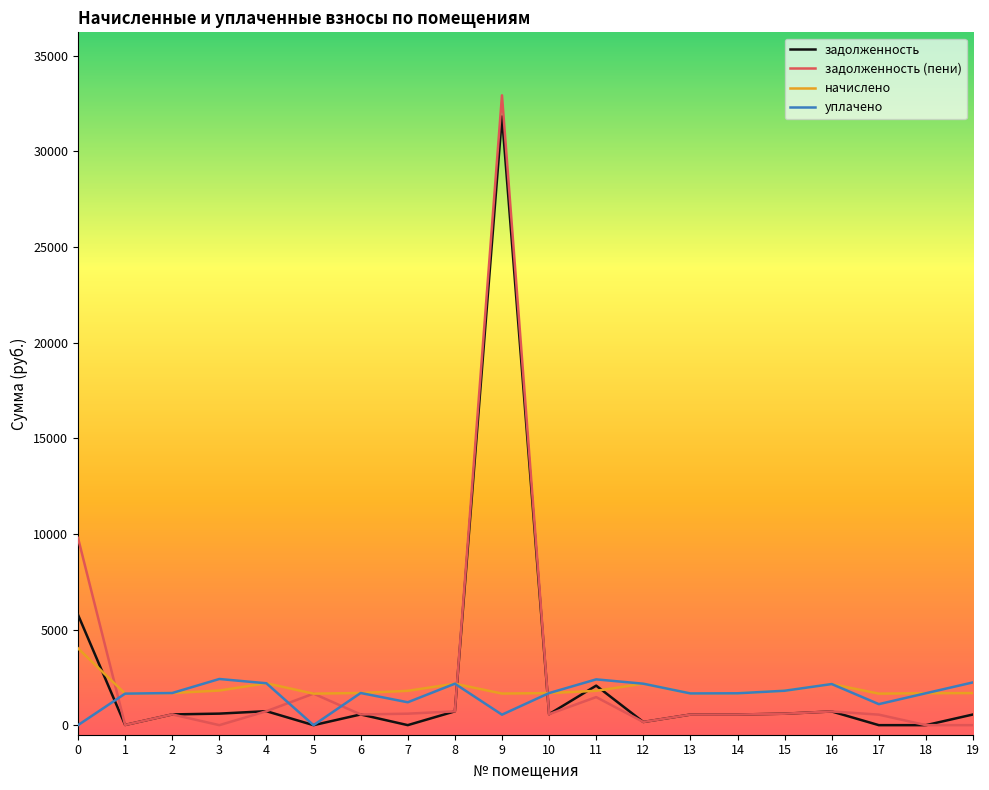

Is it true that задолженность equals 555.5 at 14?

True